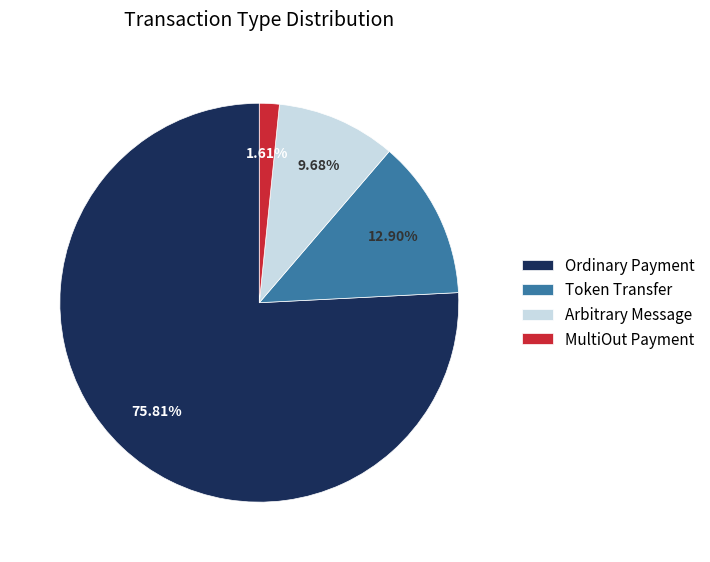

To the nearest percent, what is the difference between the largest and smallest slice percentages?

74%